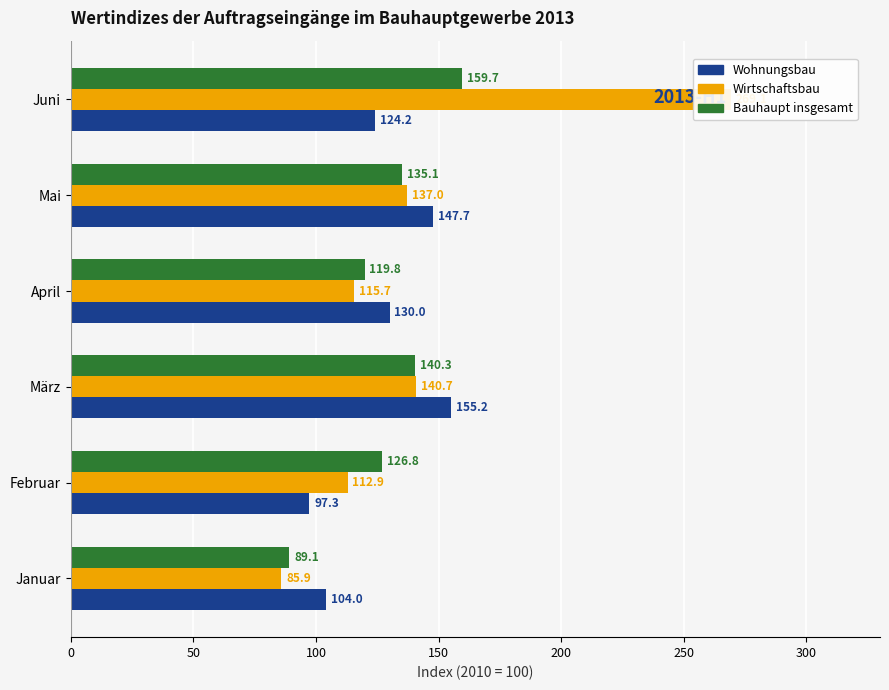

Reading left to right, transcribe all the data shown in this chart.

Wohnungsbau: 104.0	97.3	155.2	130.0	147.7	124.2
Wirtschaftsbau: 85.9	112.9	140.7	115.7	137.0	269.1
Bauhaupt insgesamt: 89.1	126.8	140.3	119.8	135.1	159.7